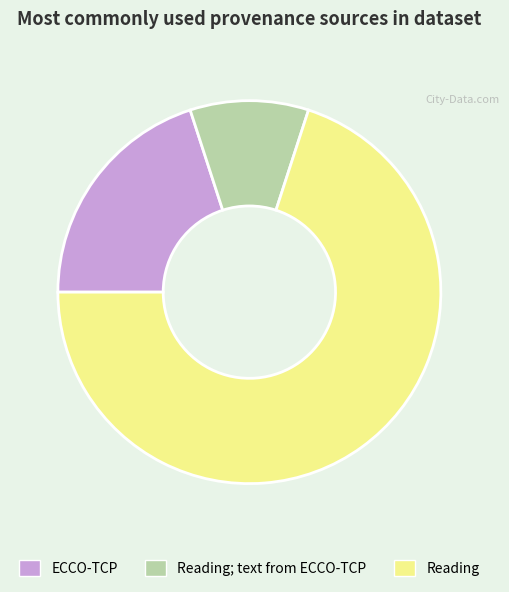

How many slices are in this pie chart?

3